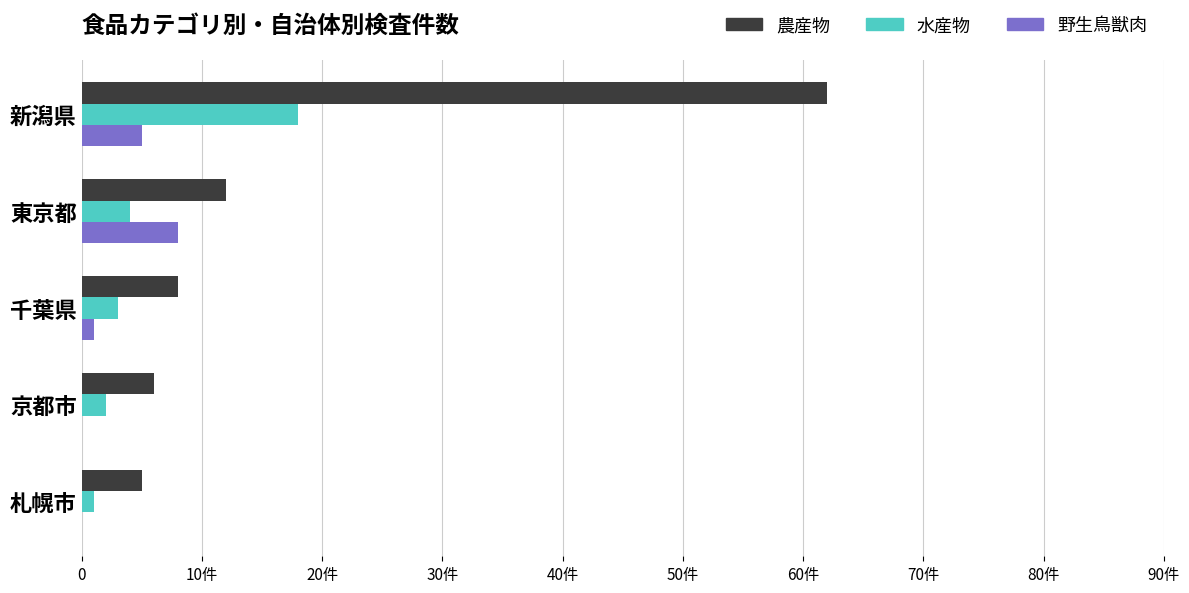

What are all the series names shown in the legend?

農産物, 水産物, 野生鳥獣肉